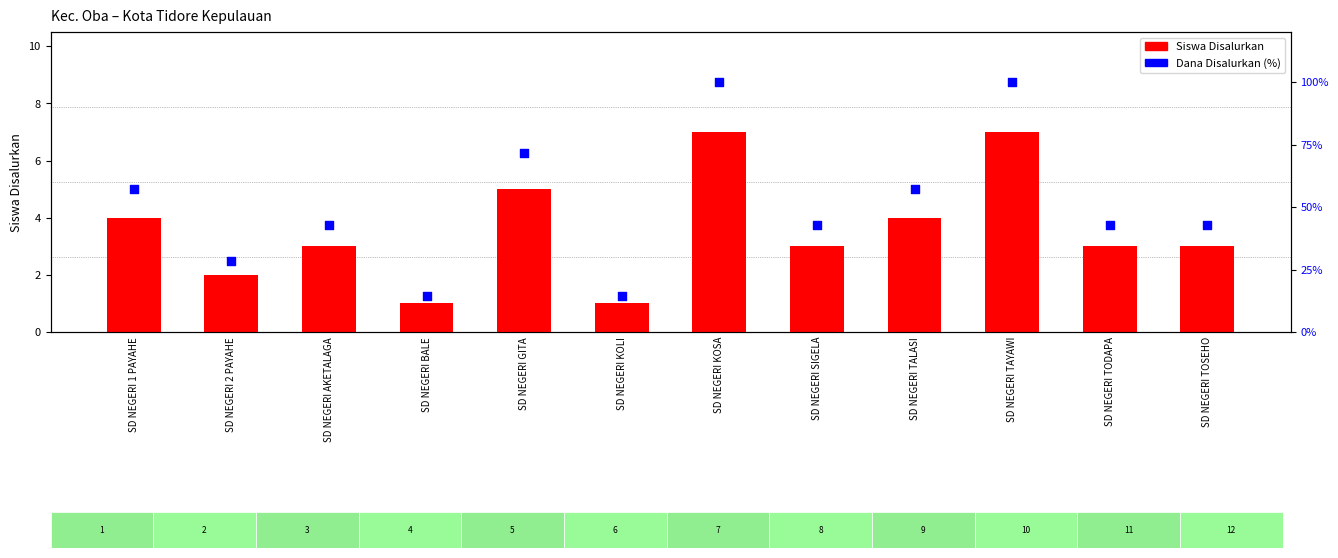

Is the value of Dana Disalurkan (%) at SD NEGERI 1 PAYAHE greater than the value of Siswa Disalurkan at SD NEGERI KOSA?

Yes